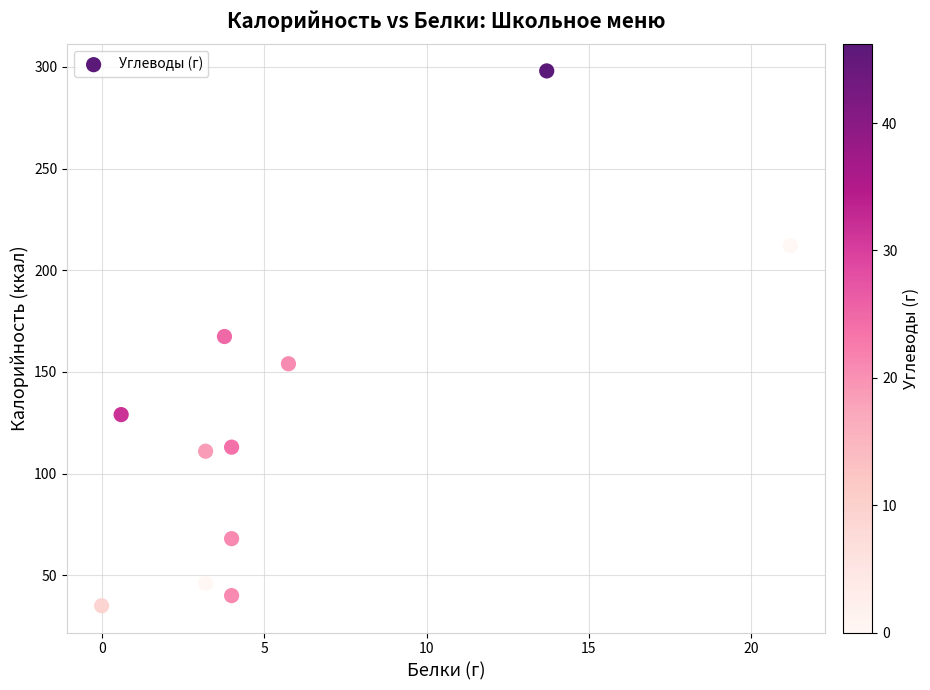

What is the range of Y values (max minus min)?

263.0